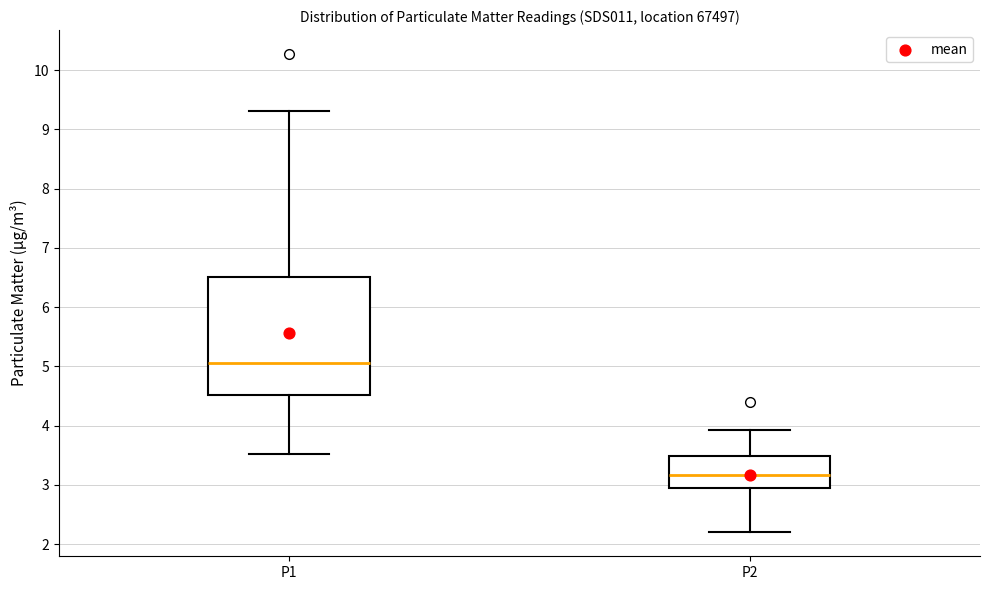

Reading left to right, read every box against the y-axis: the position of its median line, the range the box covers, and the ends of its whiskers. The values are not printed on the chart, so give them approximately, as read against the axis.

P1: median 5.1, box 4.5 to 6.5, whiskers 3.5 to 9.3
P2: median 3.2, box 2.9 to 3.5, whiskers 2.2 to 3.9